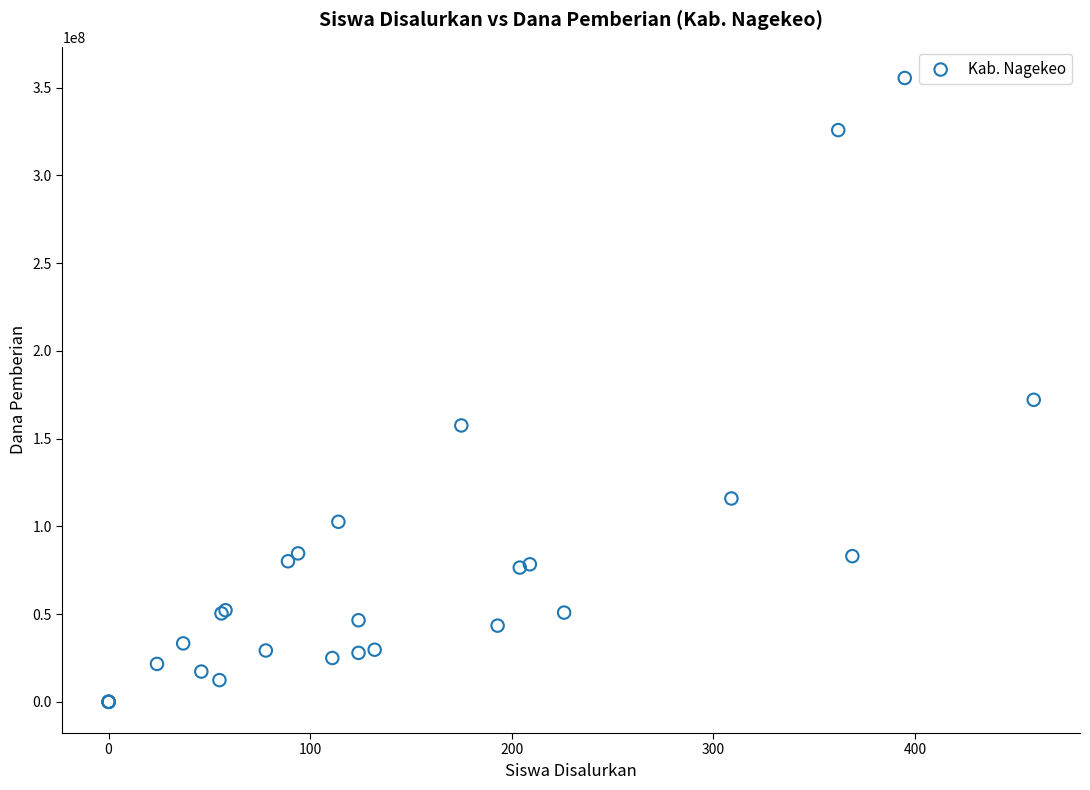

What Y value in the scatter plot is closest to 177750000?

172125000